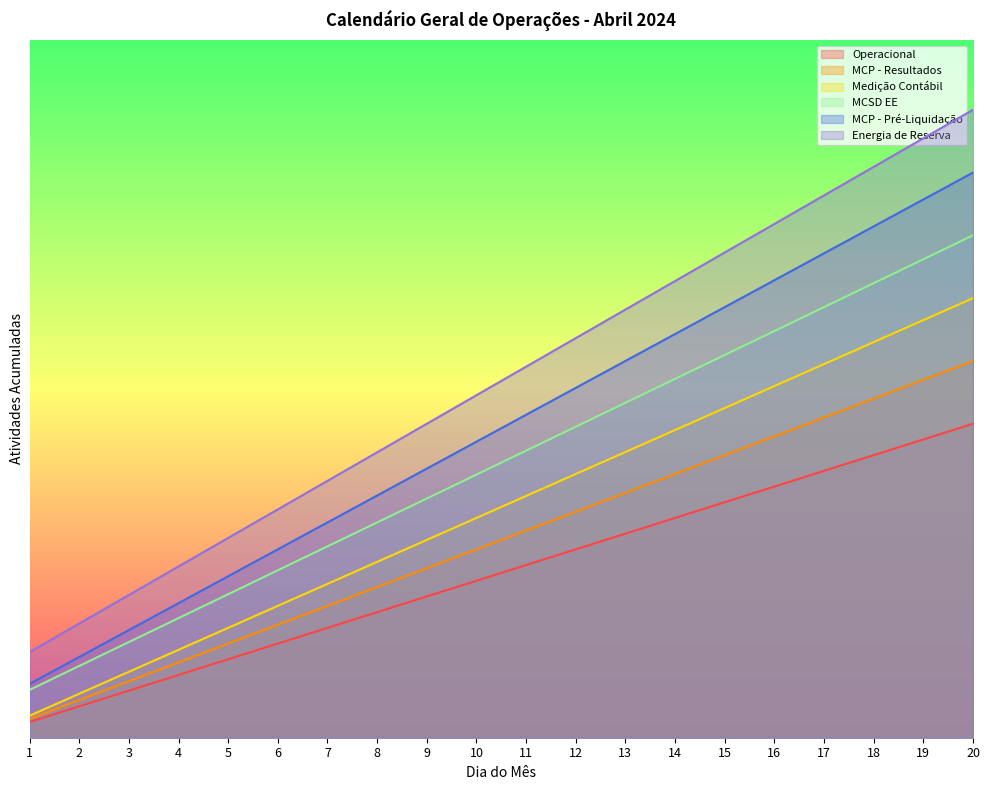

True or false: MCP - Resultados and Operacional intersect in this chart.

False